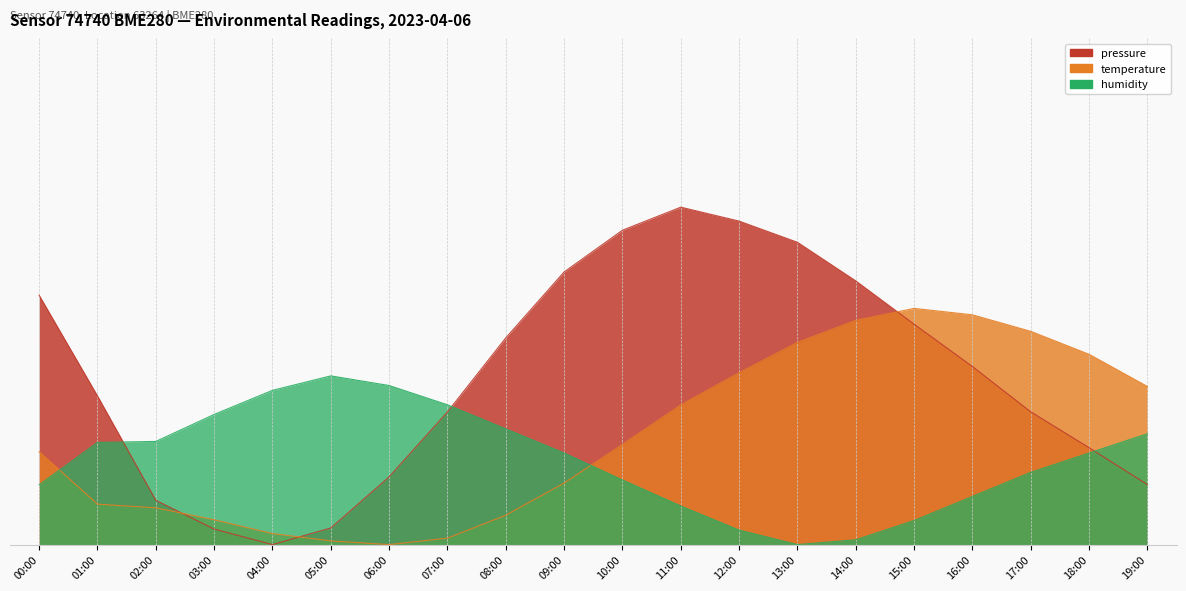

What is the difference between the highest and lowest values at 00:00?

0.3